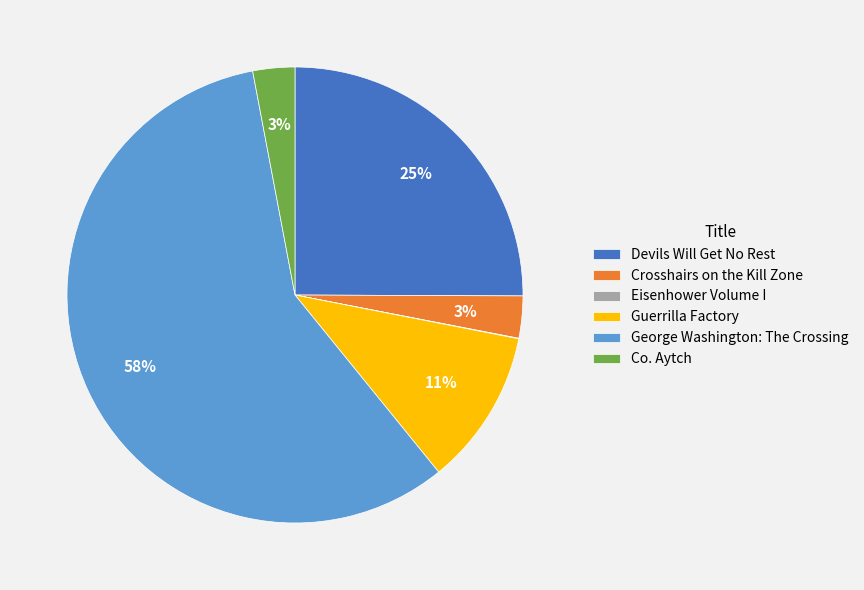

Which category has the biggest portion of the pie?

George Washington: The Crossing